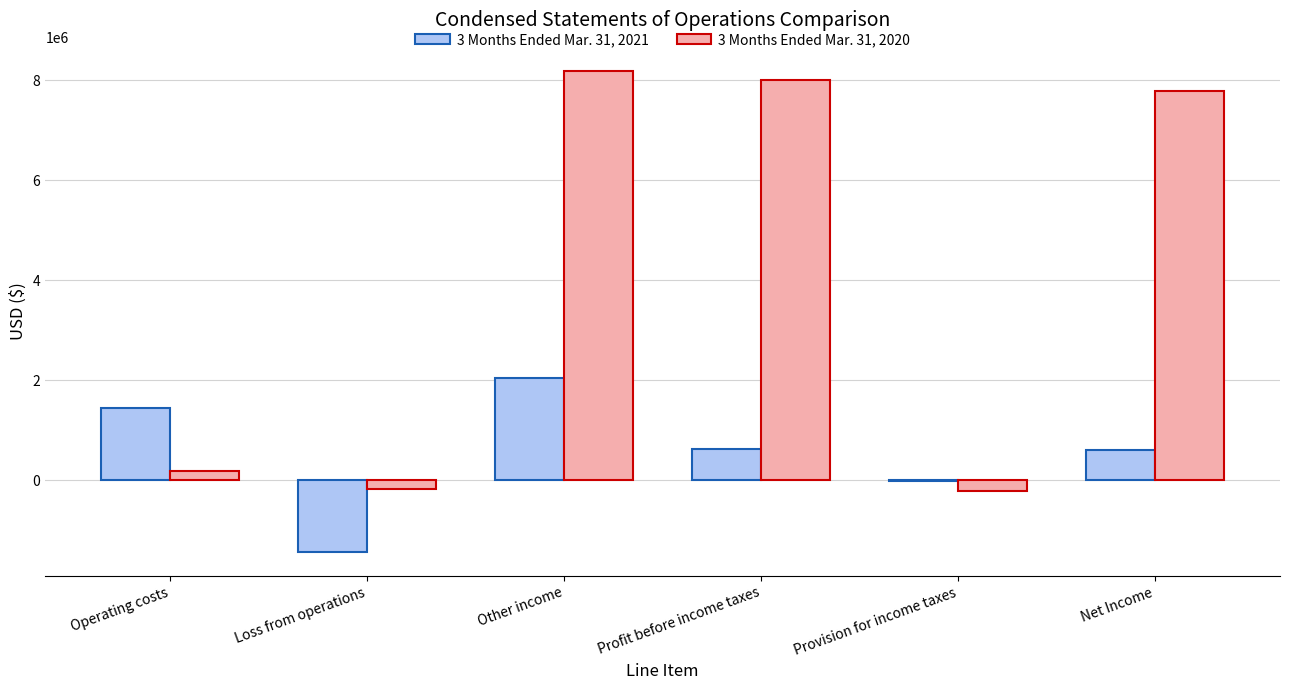

Which series has the largest total across all categories?

3 Months Ended Mar. 31, 2020